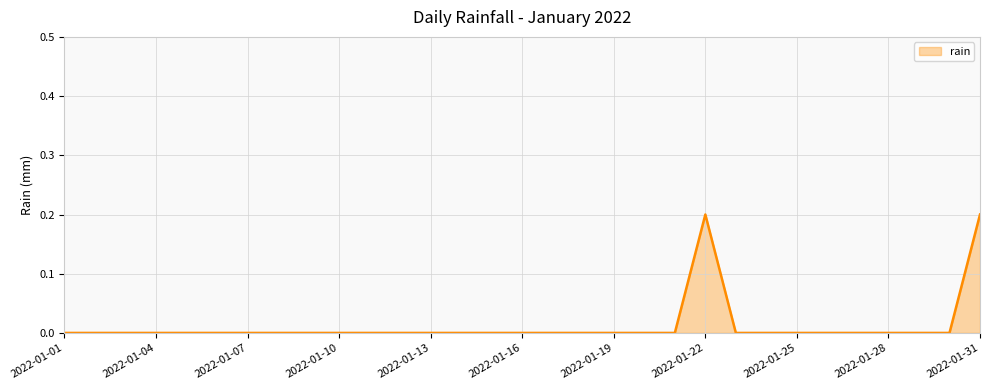

The value at 2022-01-10 is 0.0. True or false?

True